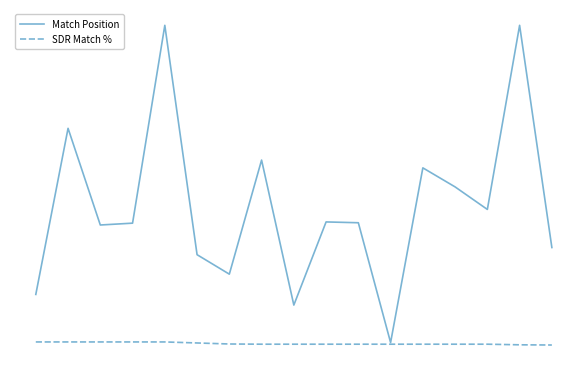

Does the chart have visible grid lines?

No